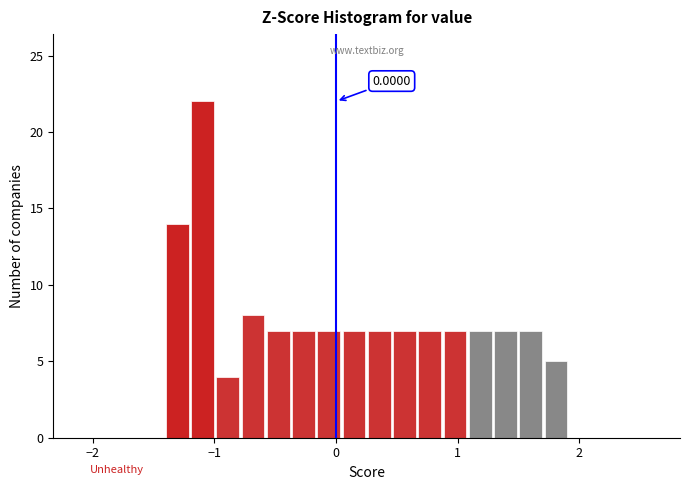

Read against the x-axis, roughly where is the centre of the tallest bar?

-1.1